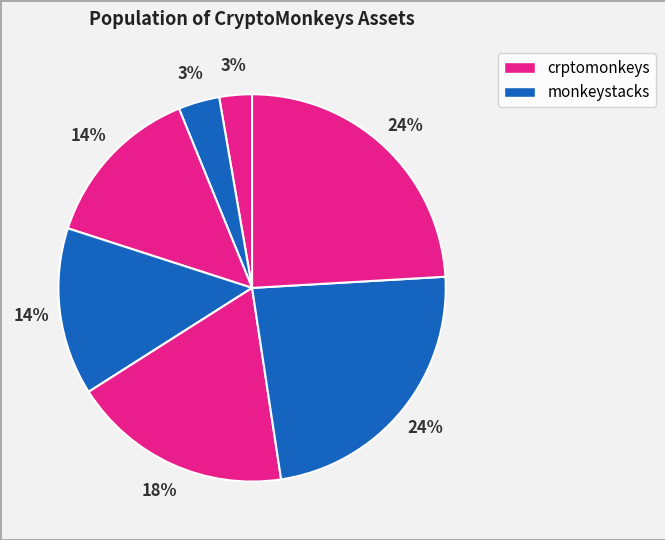

To the nearest percent, what is the difference between the largest and smallest slice percentages?

21%